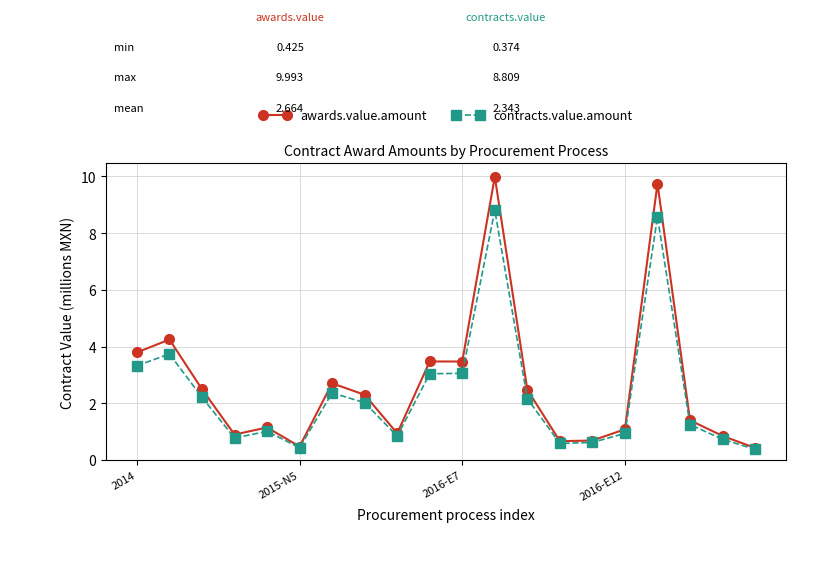

What is the value of the awards.value.amount point at the 11th from the left?

3.5